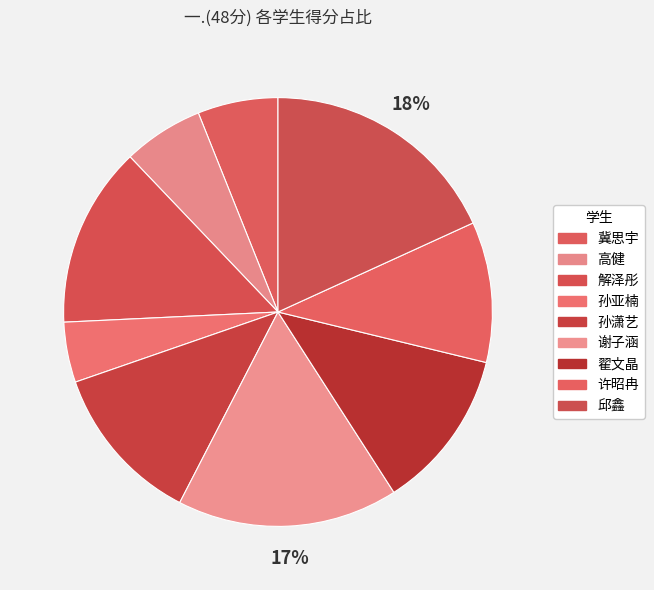

Which category has the smallest portion of the pie?

孙亚楠